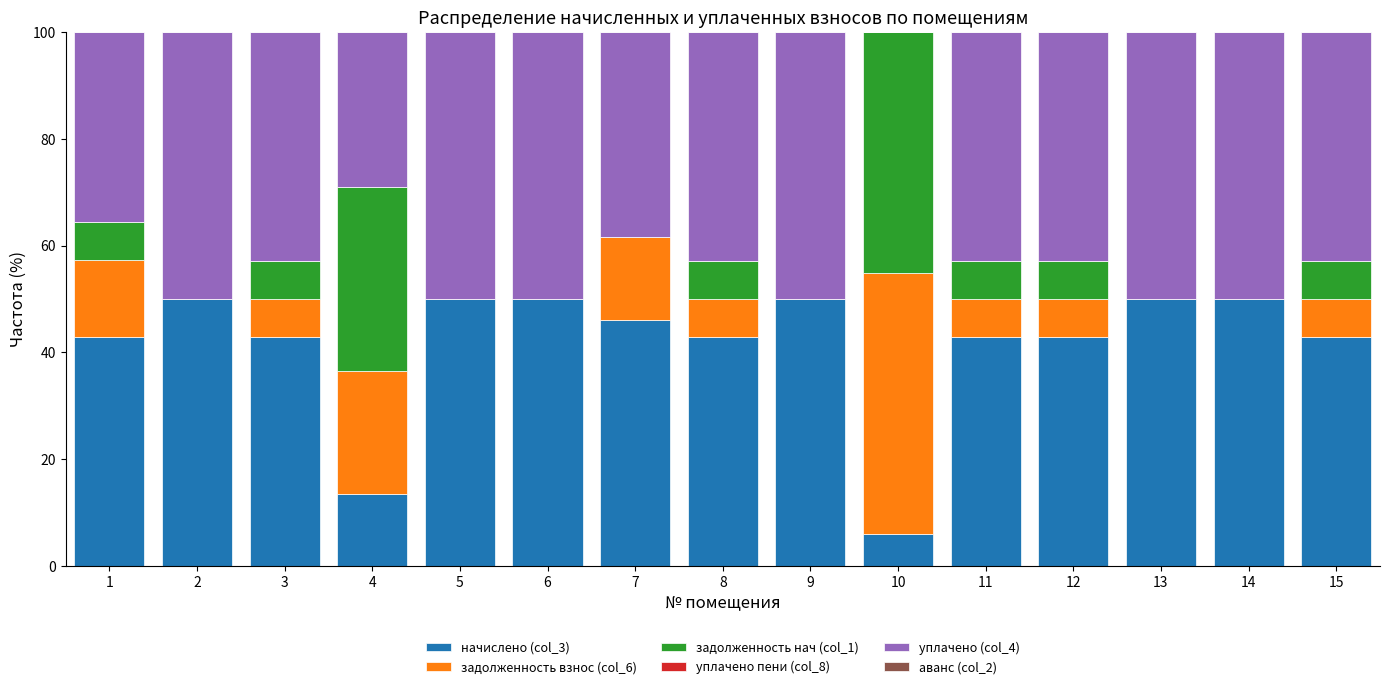

What is the total value across all series at 13?

100.0